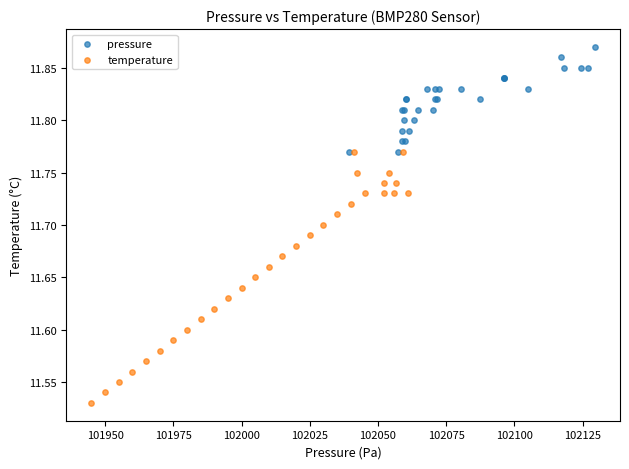

What are all the series names shown in the legend?

pressure, temperature